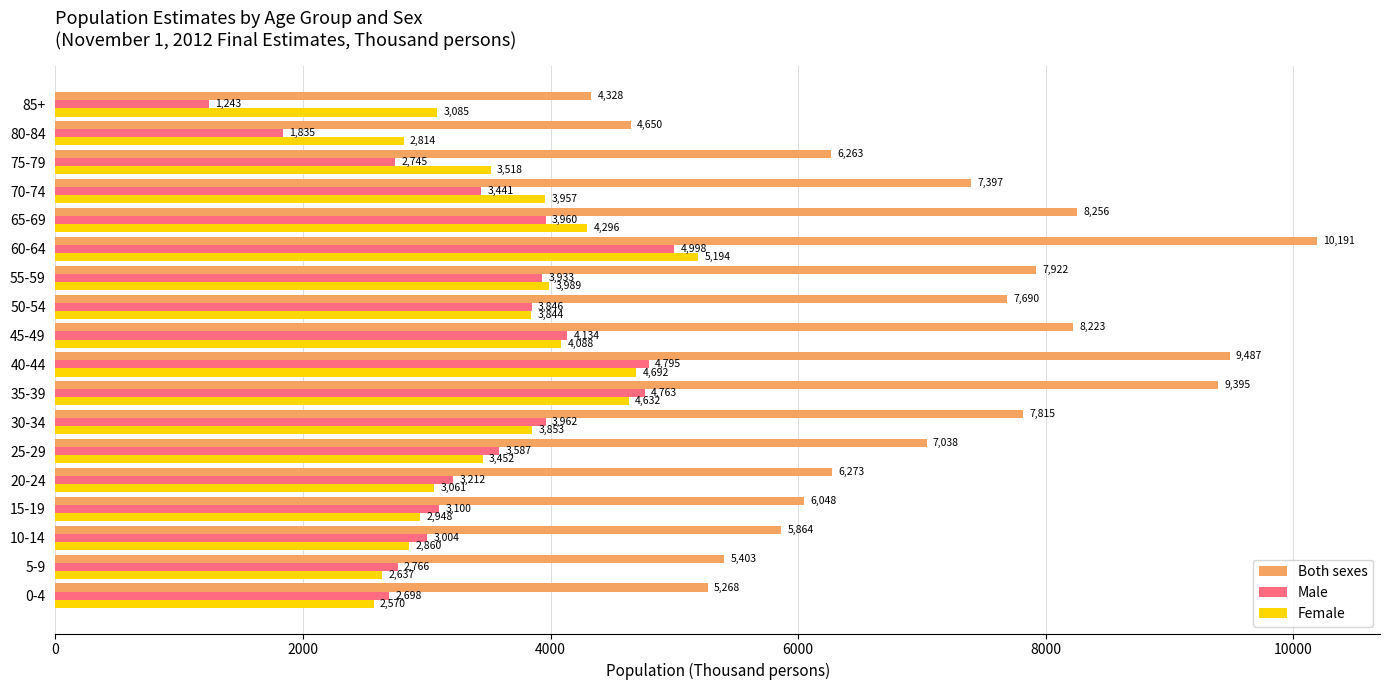

What is the minimum value for Both sexes?

4328